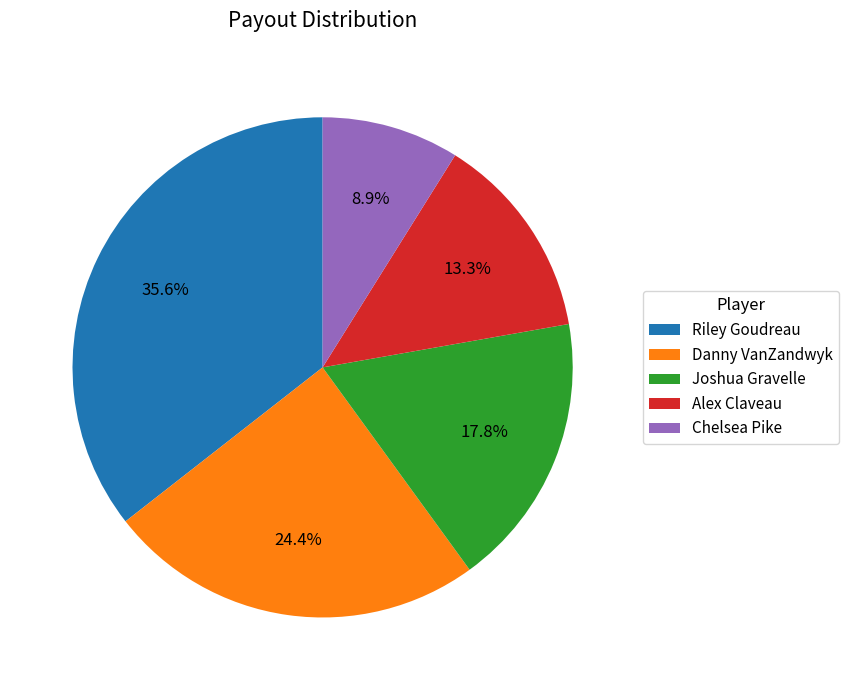

How many segments does this pie chart have?

5